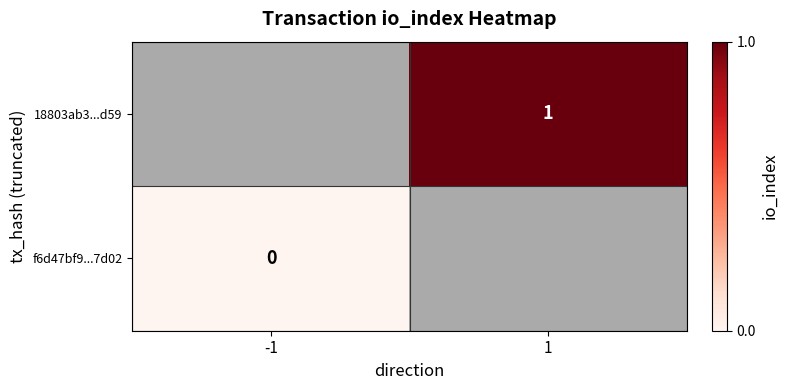

What is the maximum value shown in the chart?

1.0